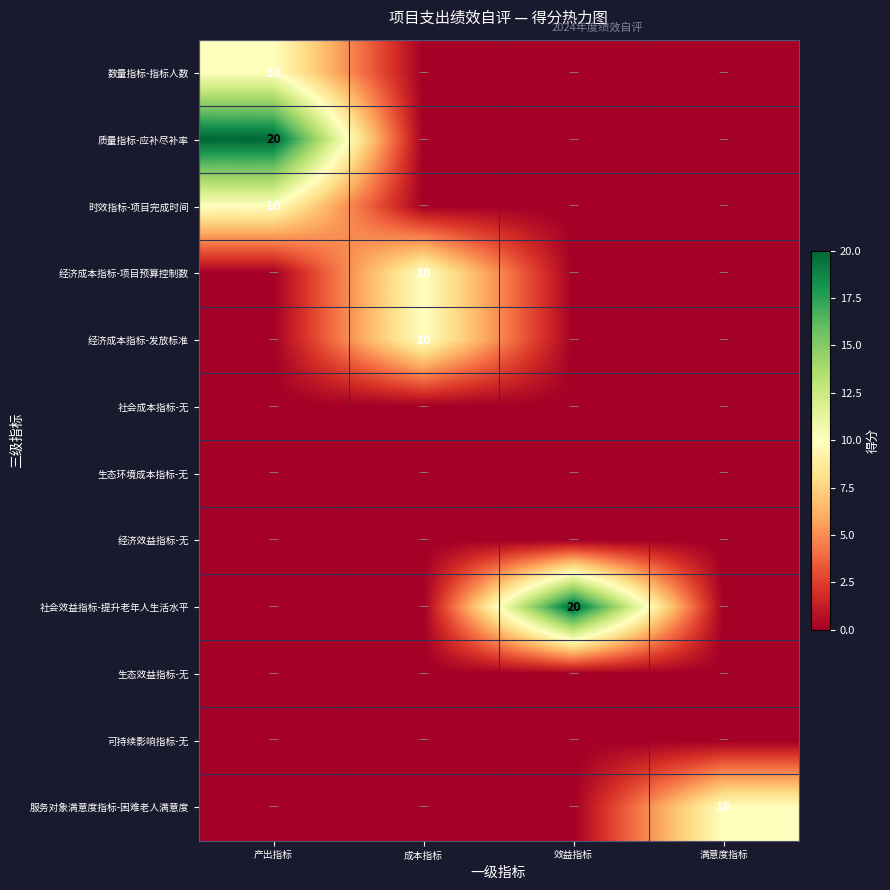

Is it true that 服务对象满意度指标-困难老人满意度 equals 6 at 满意度指标?

False